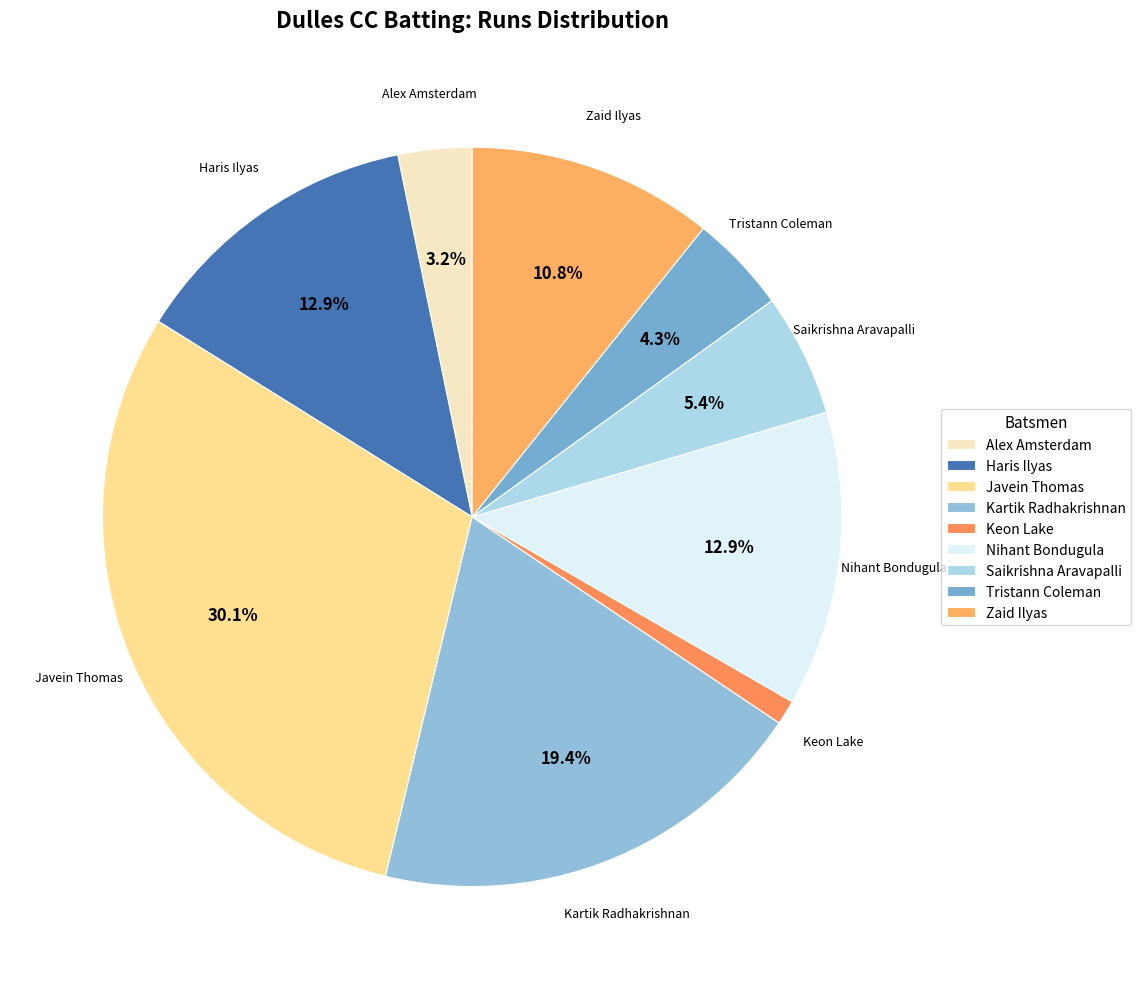

What percentage is the Javein Thomas slice, to the nearest percent?

30%